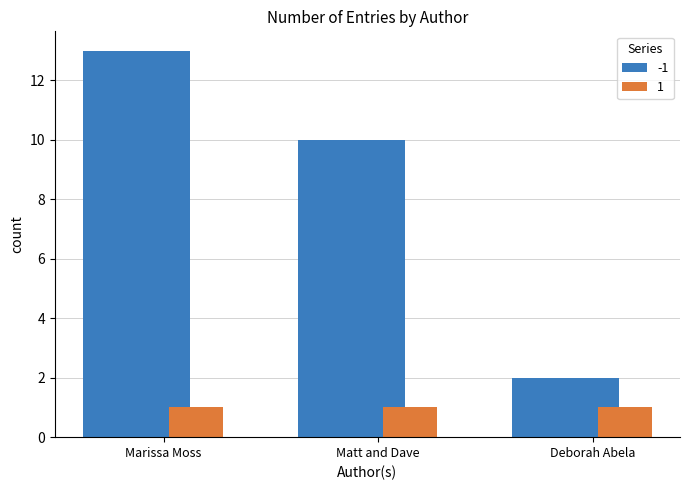

At which label is -1 closest to 7?

Matt and Dave